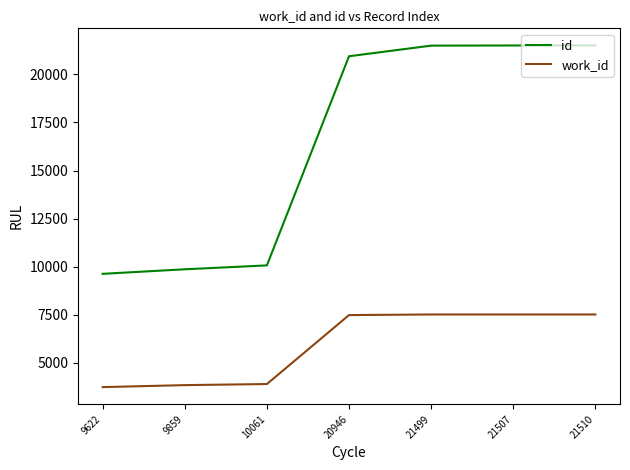

At 9622, list the series in order from largest to smallest.

id, work_id